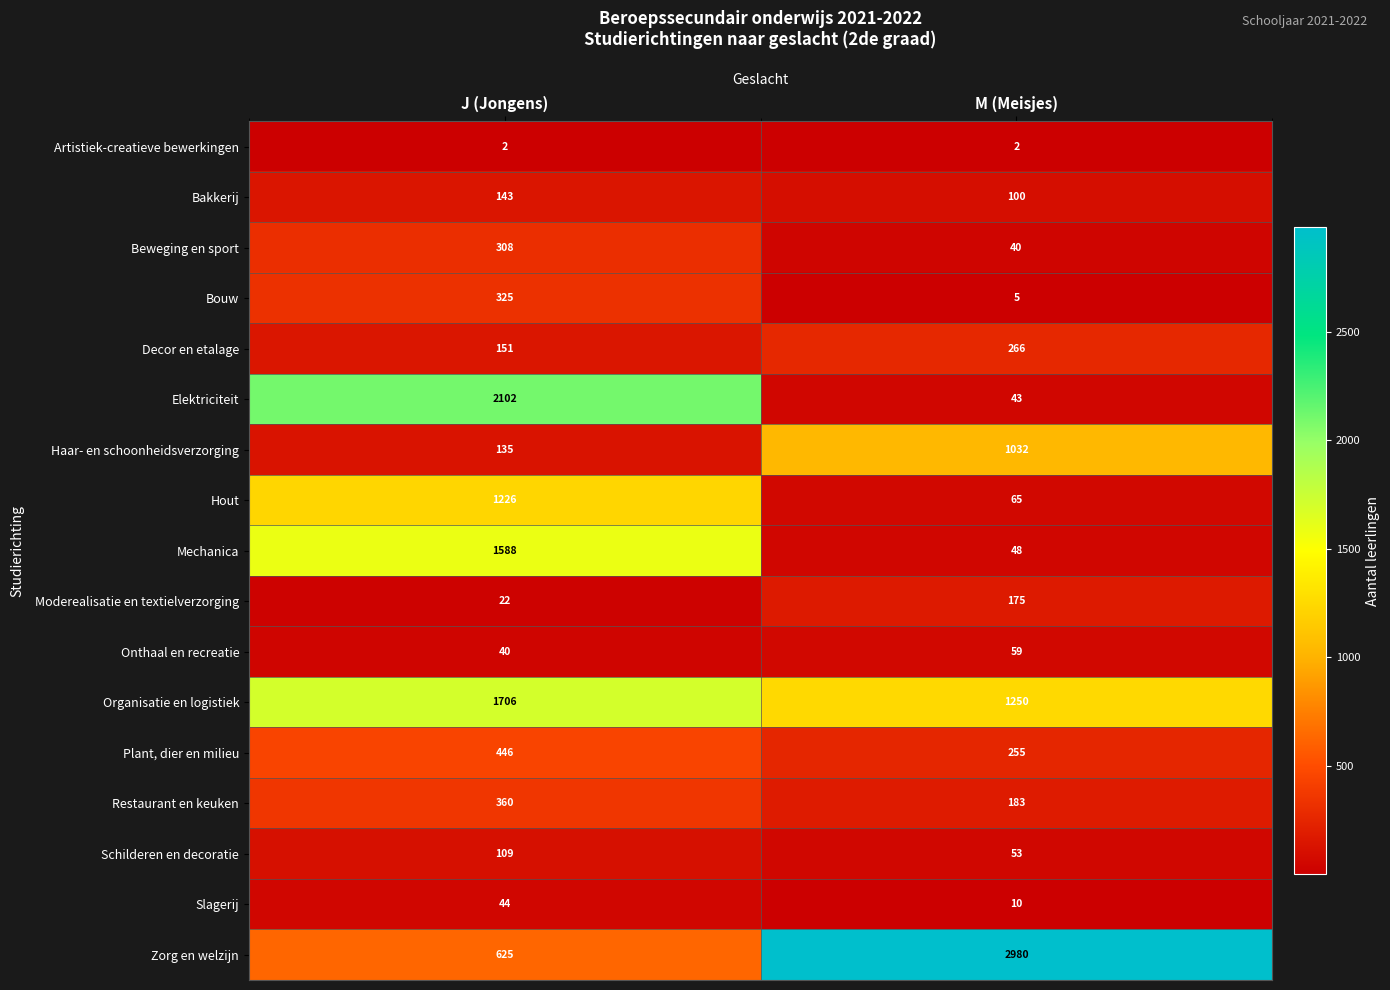

Between J (Jongens) and M (Meisjes), which series saw the biggest shift?

Zorg en welzijn